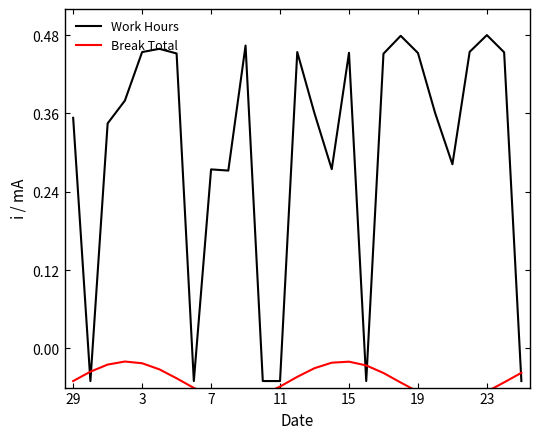

In Break Total, how many points are higher than both neighbors (excluding endpoints)?

2